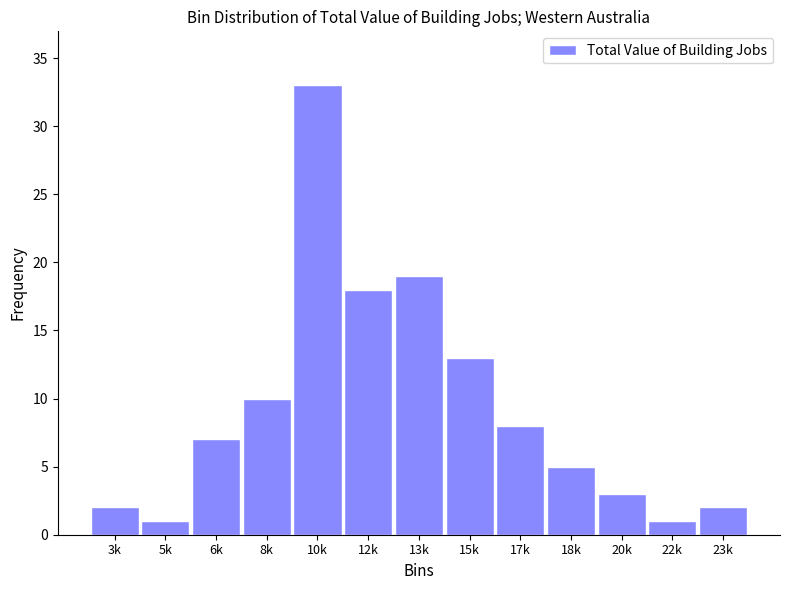

Reading left to right, list all the values displayed in this chart.

2	1	7	10	33	18	19	13	8	5	3	1	2